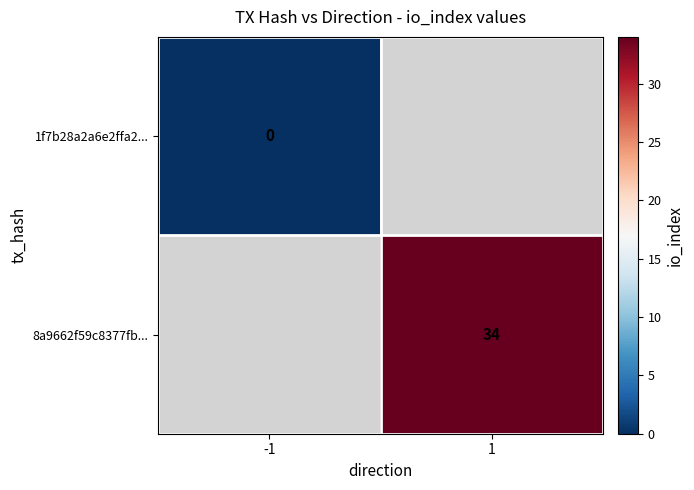

The value of 8a9662f59c8377fb... at 1 is 59. True or false?

False